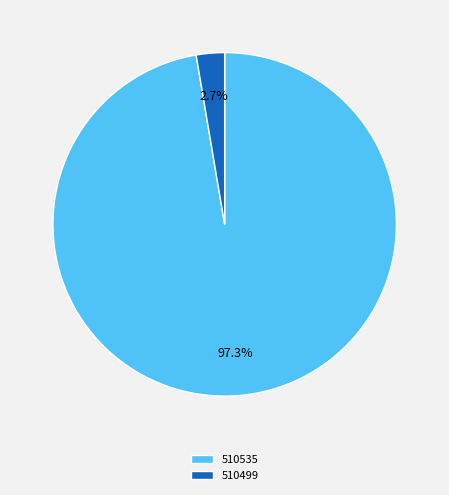

Is there a majority slice in this chart?

Yes